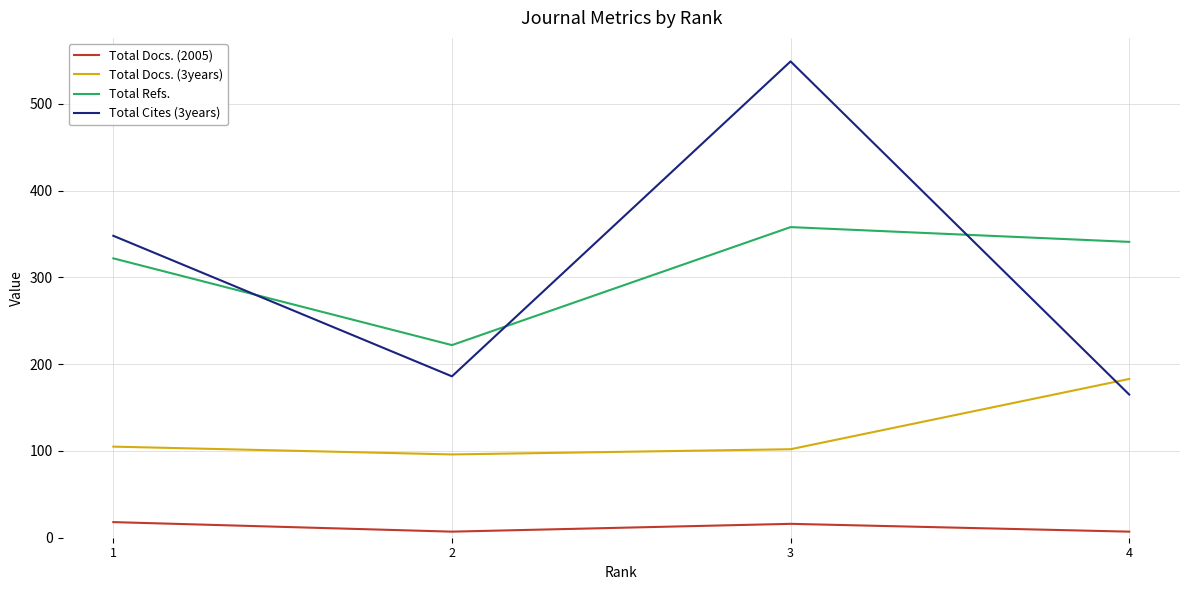

What is the difference between the second highest and second lowest values in the Total Cites (3years) series?

162